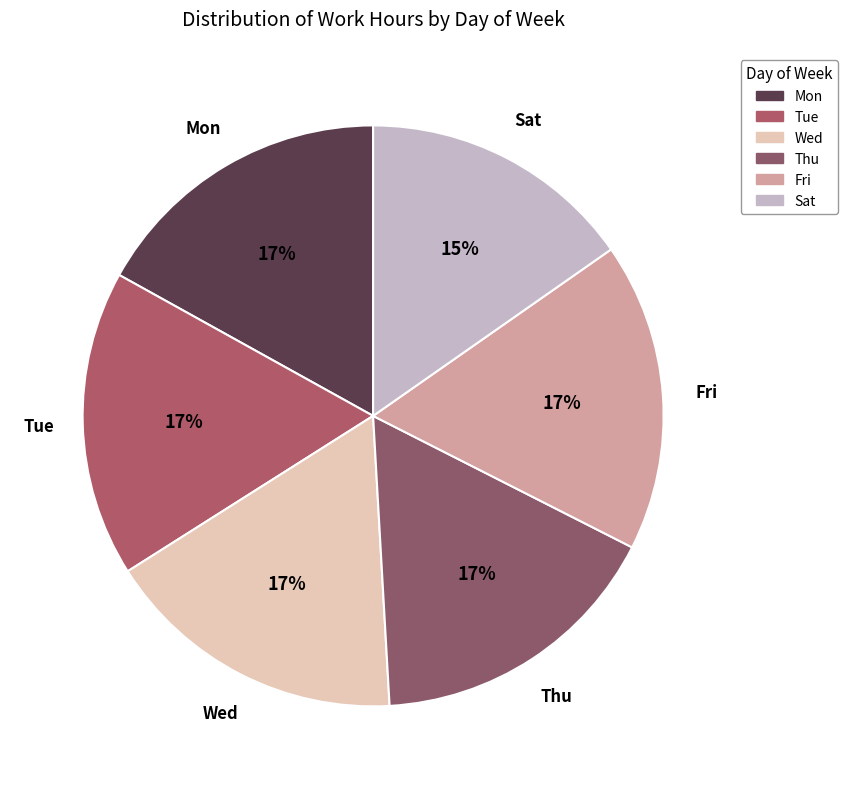

Which has a higher value, Wed or Sat?

Wed